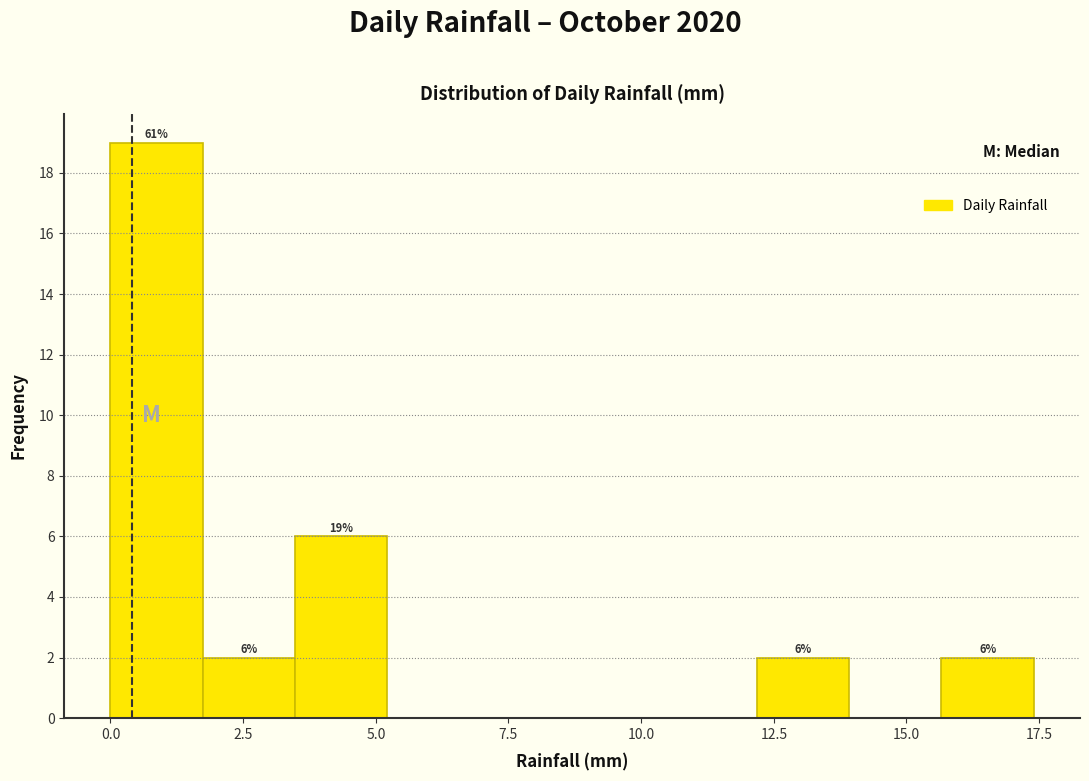

Around what value on the x-axis is the tallest bar? Give the approximate position of its centre, as read against the axis.

1.0